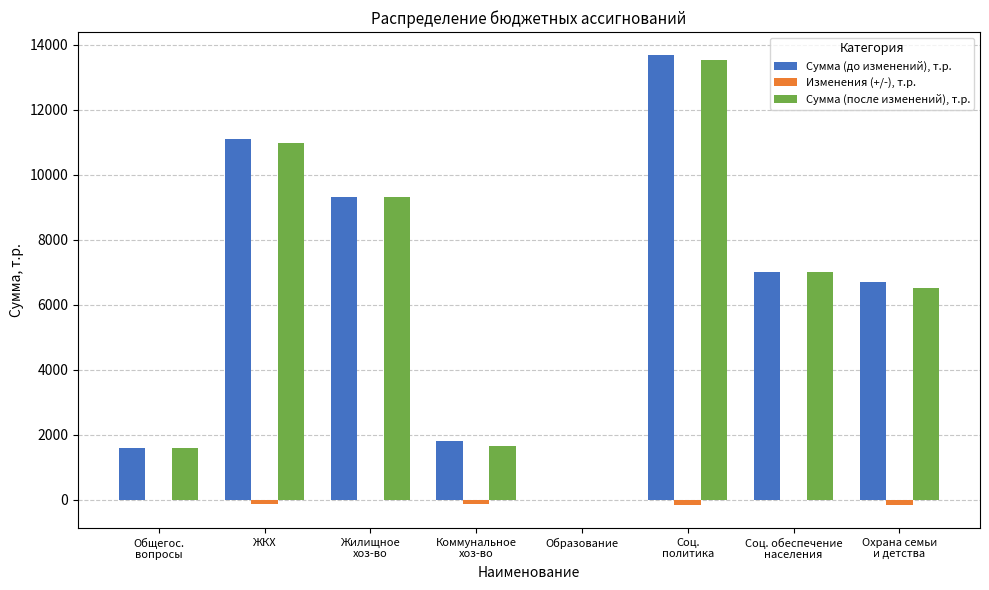

The value of Изменения (+/-), т.р. at Общегос.
вопросы is -2.0. True or false?

True